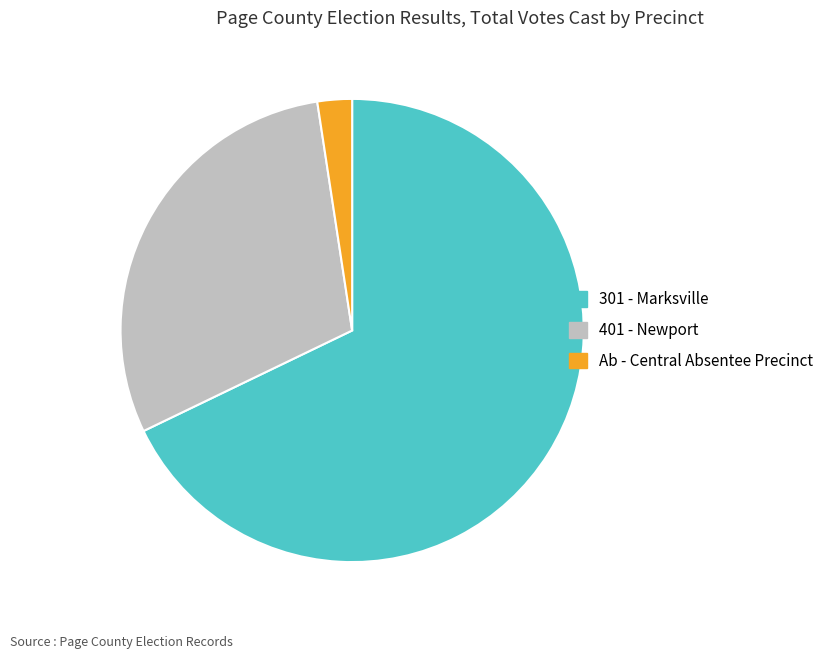

Is the sum of 301 - Marksville and 401 - Newport greater than half?

Yes